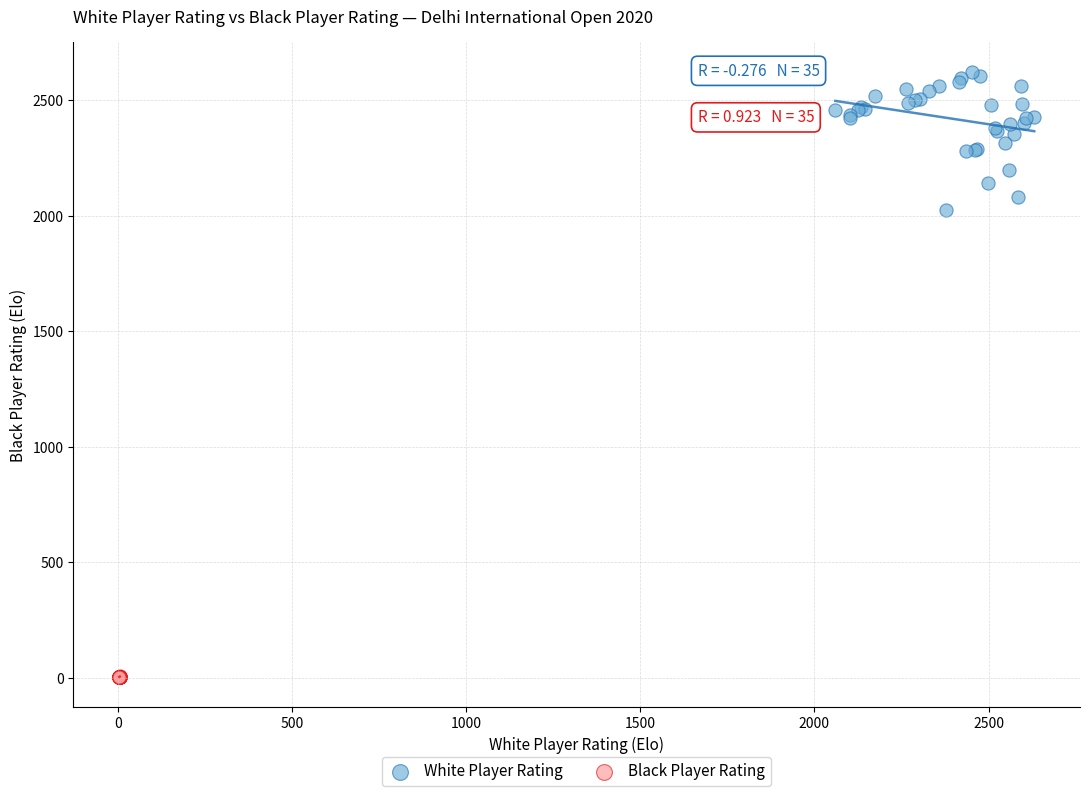

Which series has the widest spread of Y values?

White Player Rating